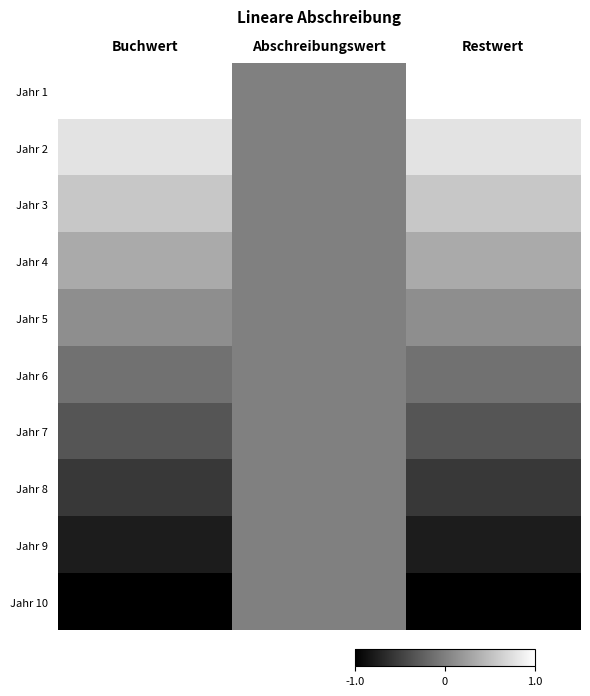

At how many categories does at least one series exceed 0?

2